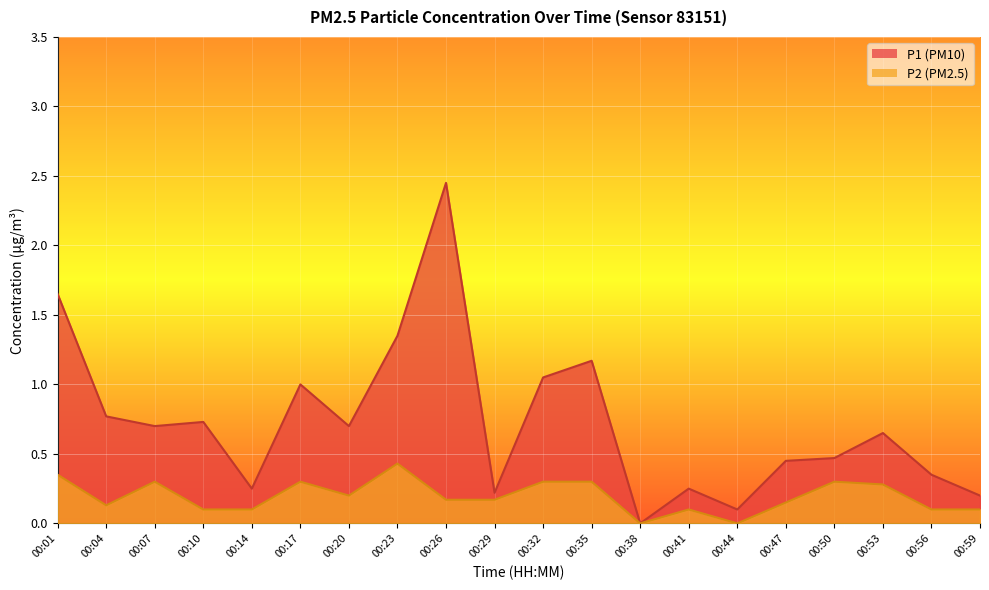

List the labels in order of P2 value, largest first.

00:23, 00:01, 00:07, 00:17, 00:32, 00:35, 00:50, 00:53, 00:20, 00:26, 00:29, 00:47, 00:04, 00:10, 00:14, 00:41, 00:56, 00:59, 00:38, 00:44